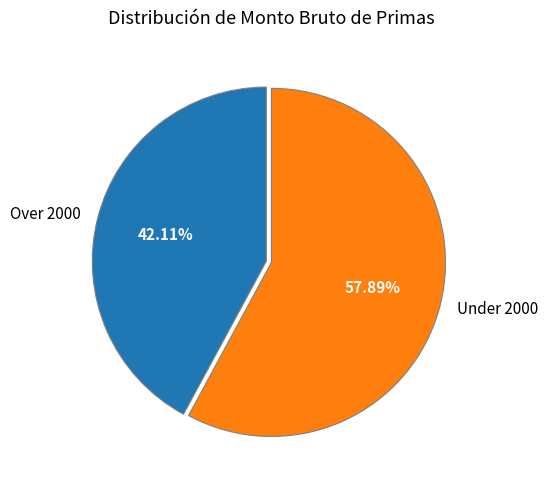

How many slices are in this pie chart?

2